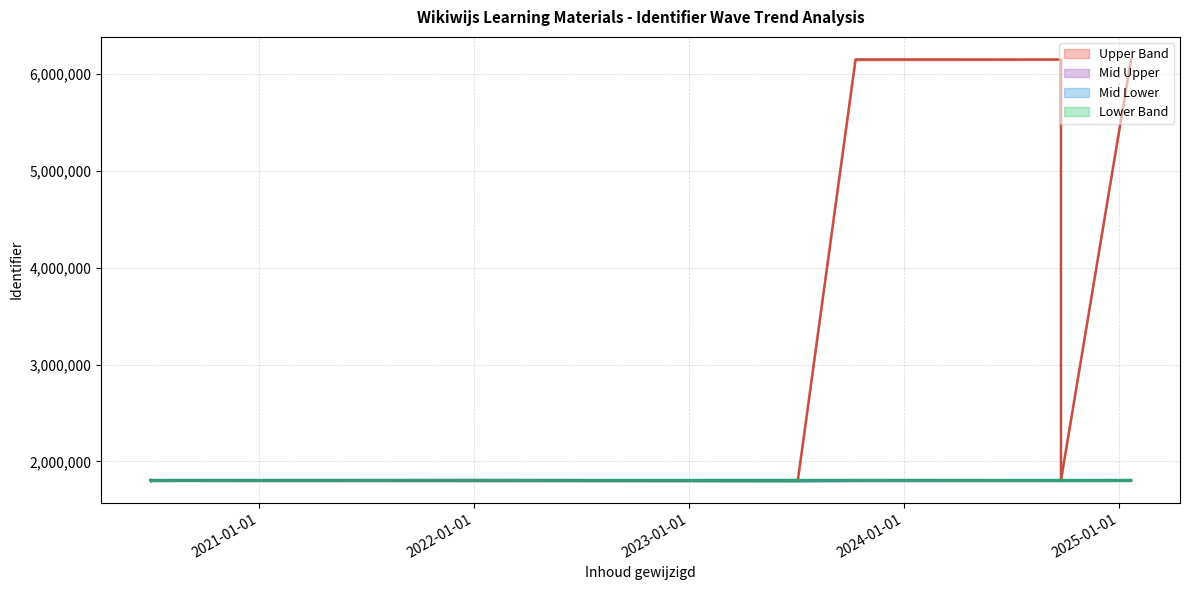

What is the approximate value of Lower Band at 2021-12-21?

1806727